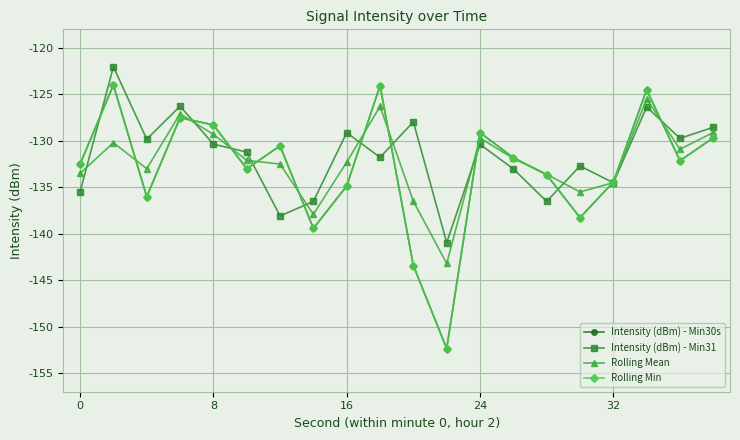

What is the value of the Intensity (dBm) - Min30s point at the 18th from the left?

-124.5